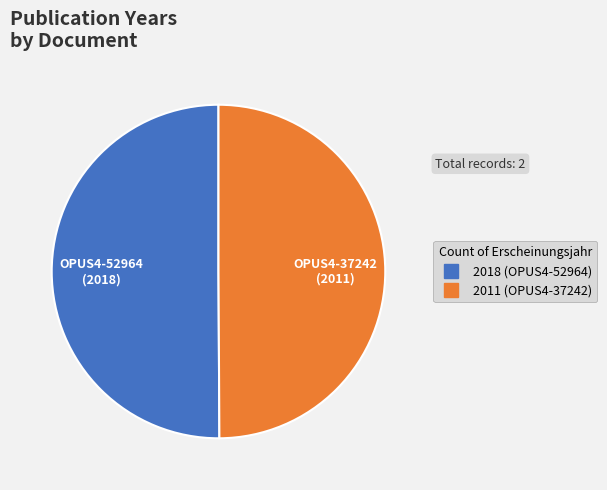

How many segments does this pie chart have?

2